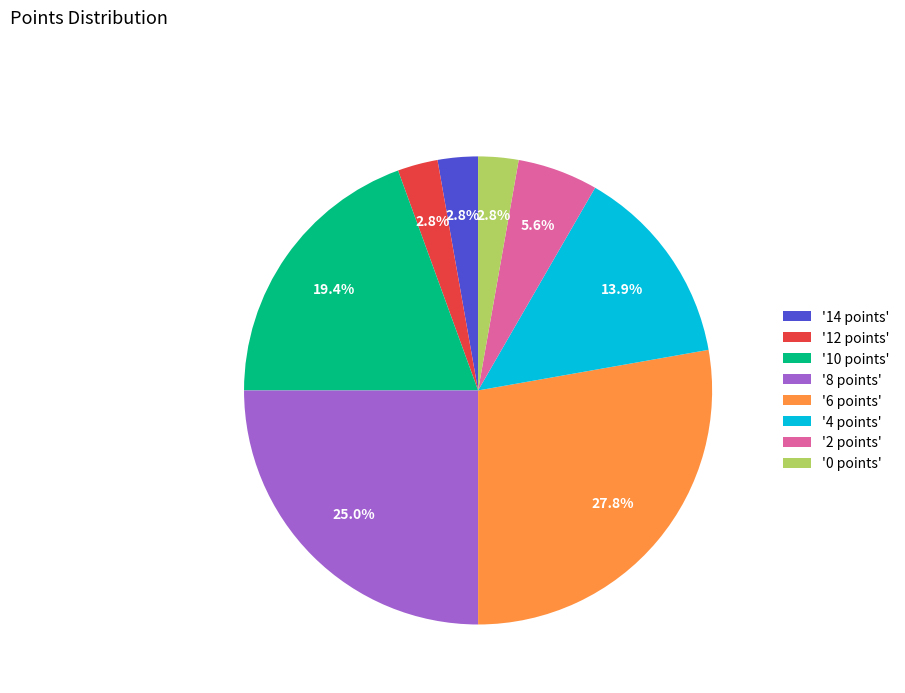

What is the largest slice in the pie chart?

'6 points'